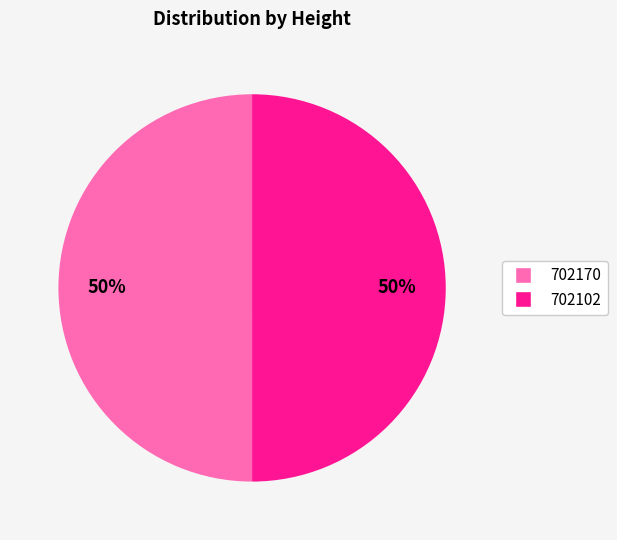

Is the sum of 702170 and 702102 greater than half?

Yes